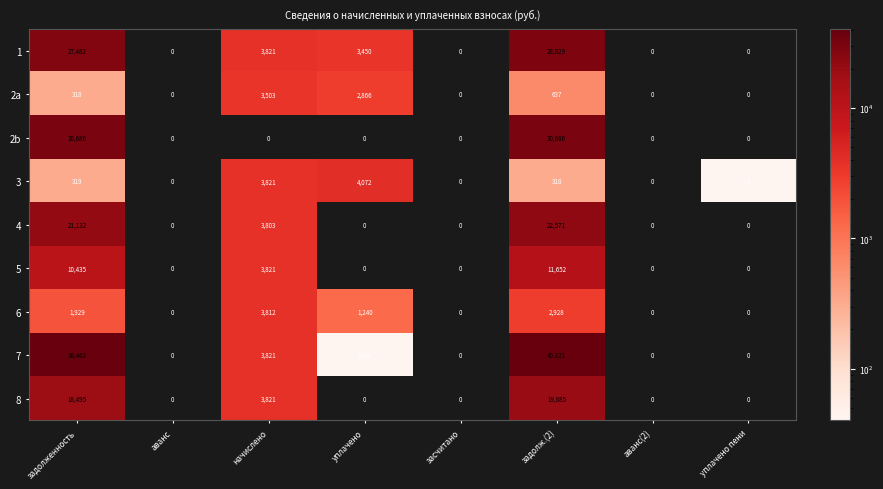

At which category is the sum across all series the highest?

задолж.(2)